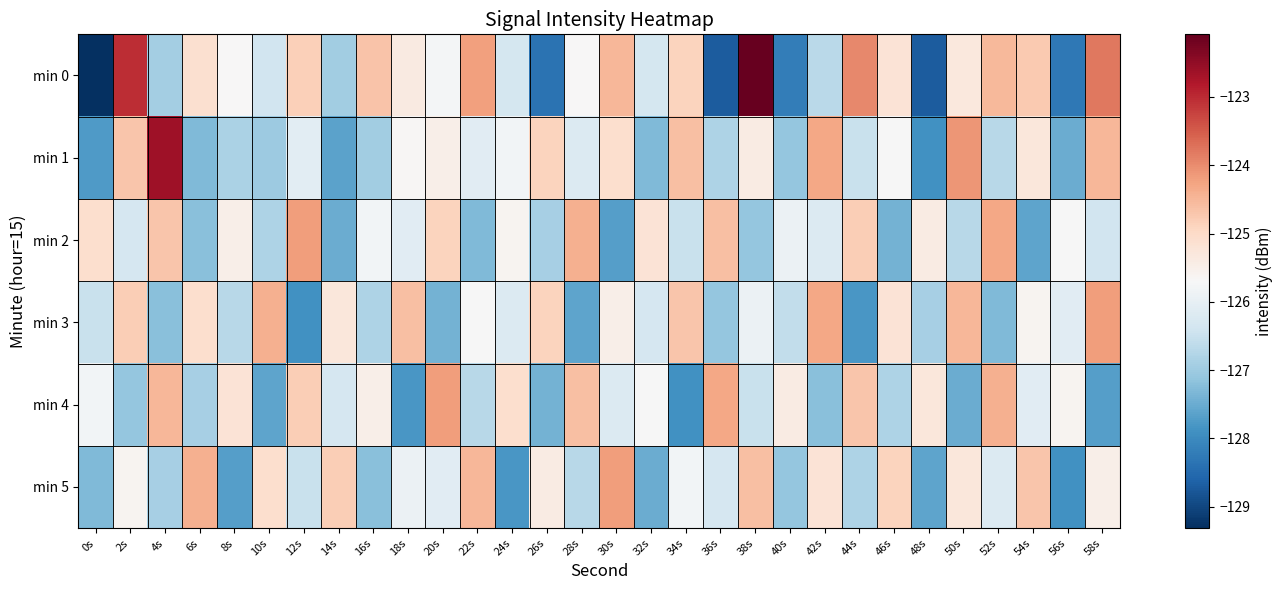

What is the spread (max minus min) of values at 42s?

2.9